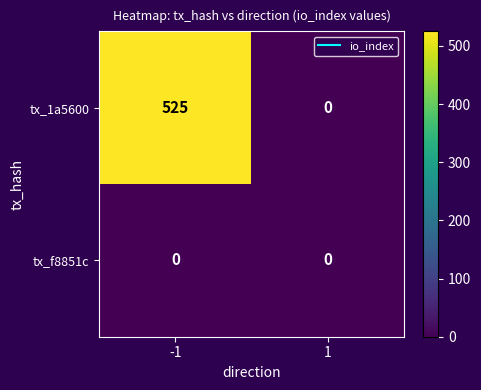

Rank the series by their average value, from highest to lowest.

tx_1a5600, tx_f8851c